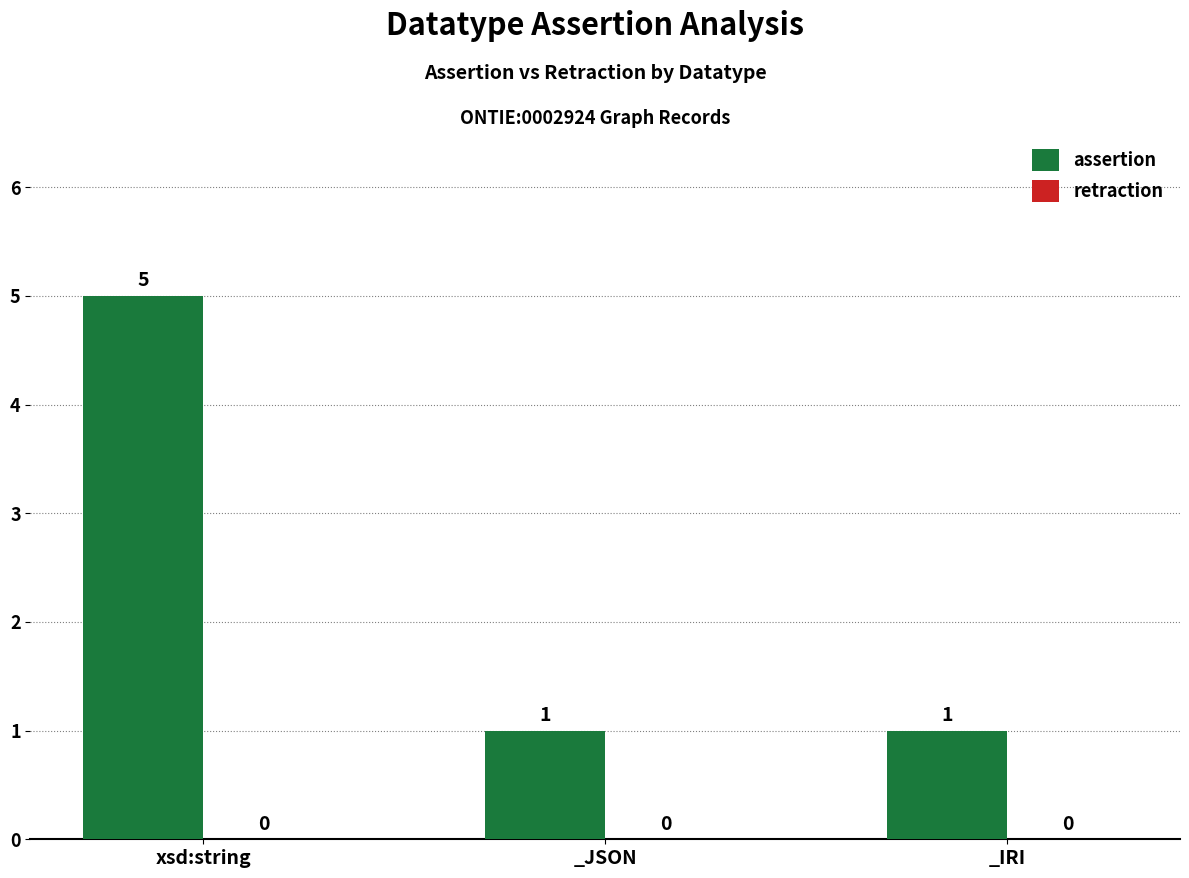

Approximately how many times larger is the value at _JSON compared to _IRI?

1.0